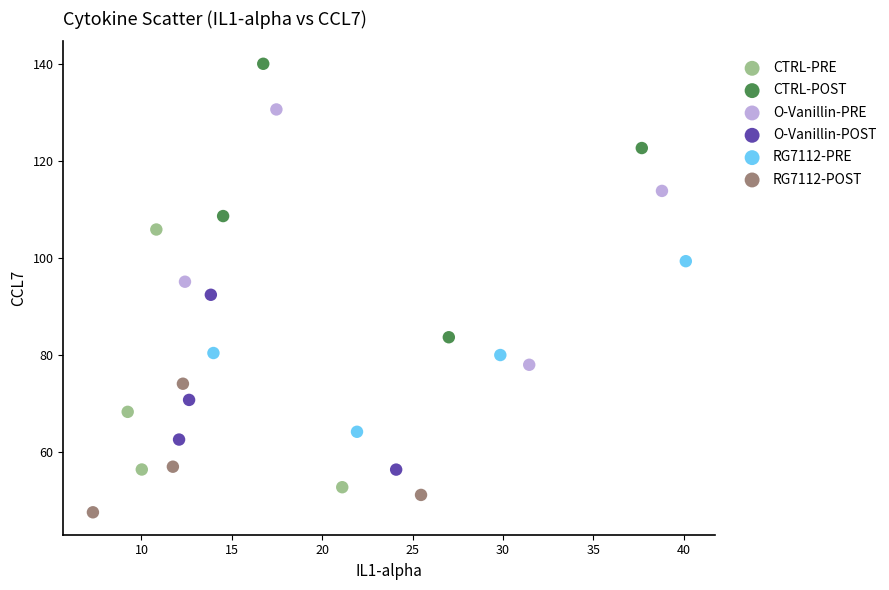

Which series contains the highest Y value?

CTRL-POST